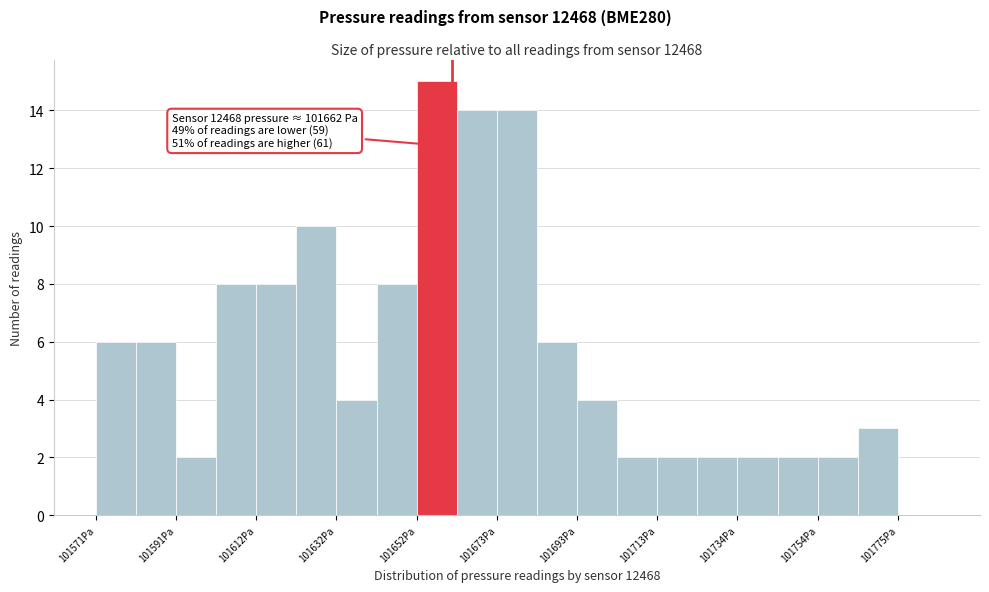

Around what value on the x-axis is the tallest bar? Give the approximate position of its centre, as read against the axis.

101660